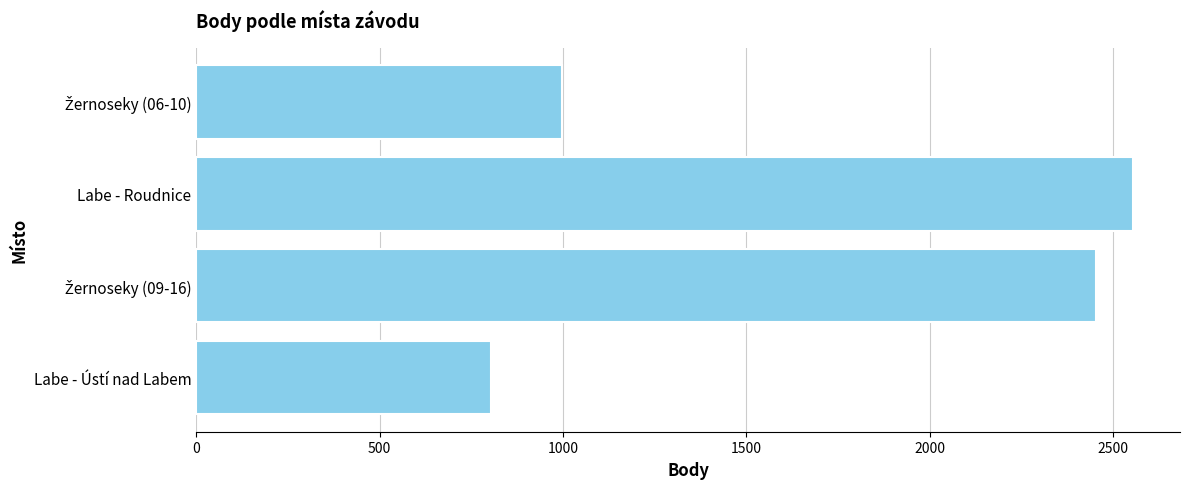

Reading bottom to top, transcribe all the data shown in this chart.

804	2452	2554	998